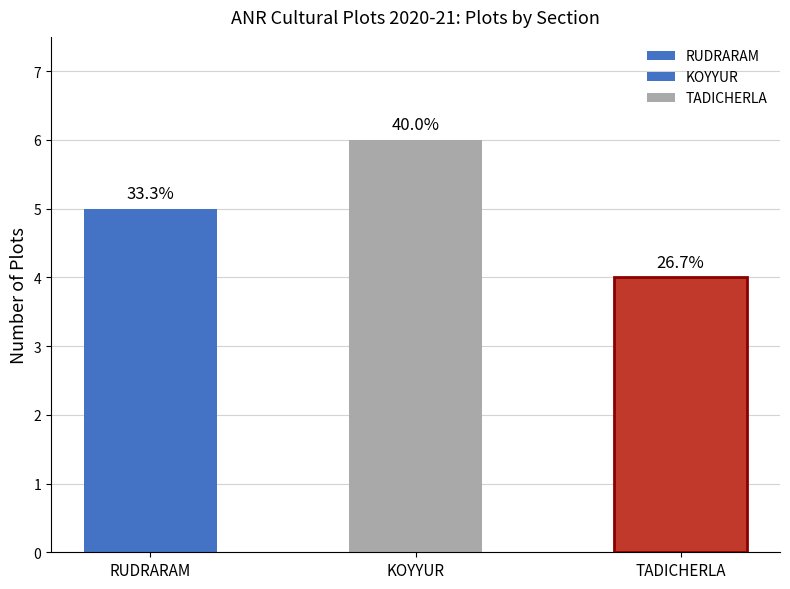

Rank the categories by value from lowest to highest.

TADICHERLA, RUDRARAM, KOYYUR